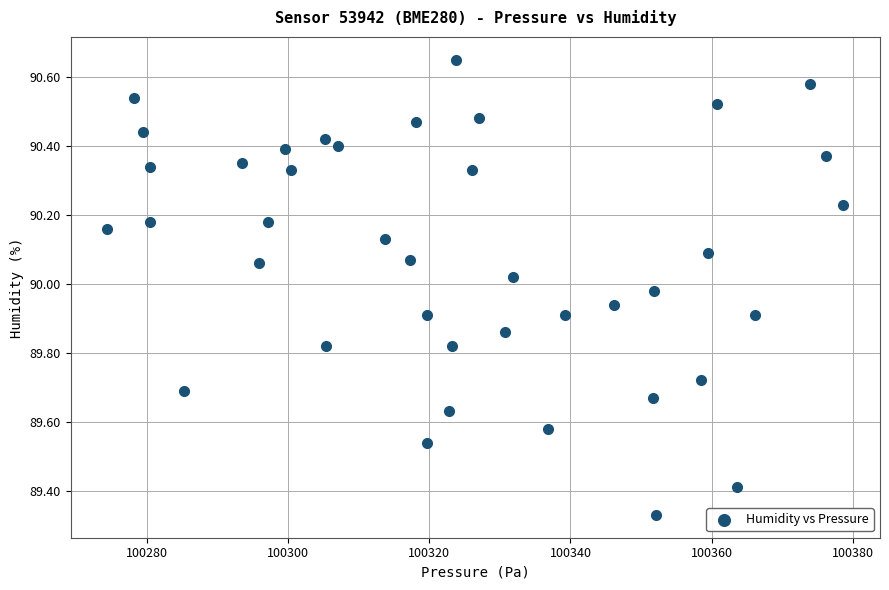

What is the range of Y values (max minus min)?

1.3